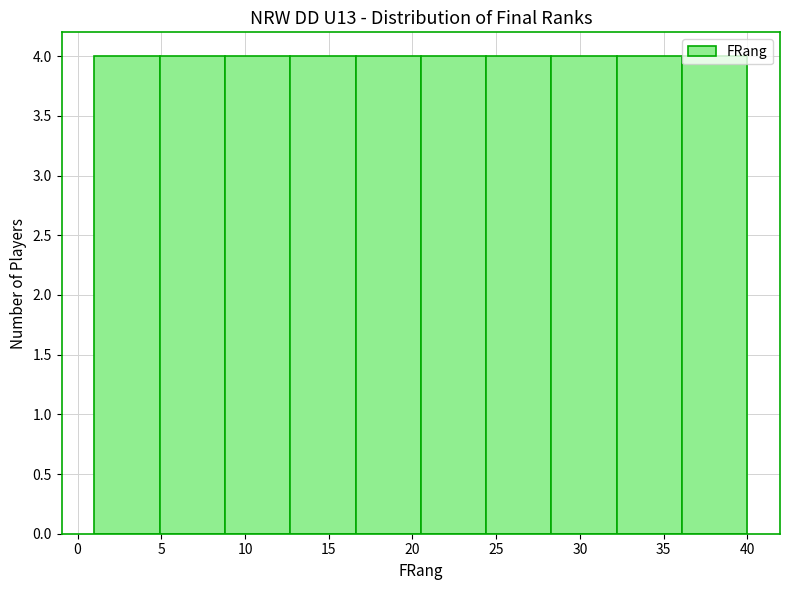

Reading left to right, list every bar in this chart as the range it spans on the x-axis followed by its height. Neither the bar edges nor the heights are printed on the chart, so give them approximately, as read against the axes.

1.0 to 4.9: 4
4.9 to 8.8: 4
8.8 to 12.7: 4
12.7 to 16.6: 4
16.6 to 20.5: 4
20.5 to 24.4: 4
24.4 to 28.3: 4
28.3 to 32.2: 4
32.2 to 36.1: 4
36.1 to 40.0: 4